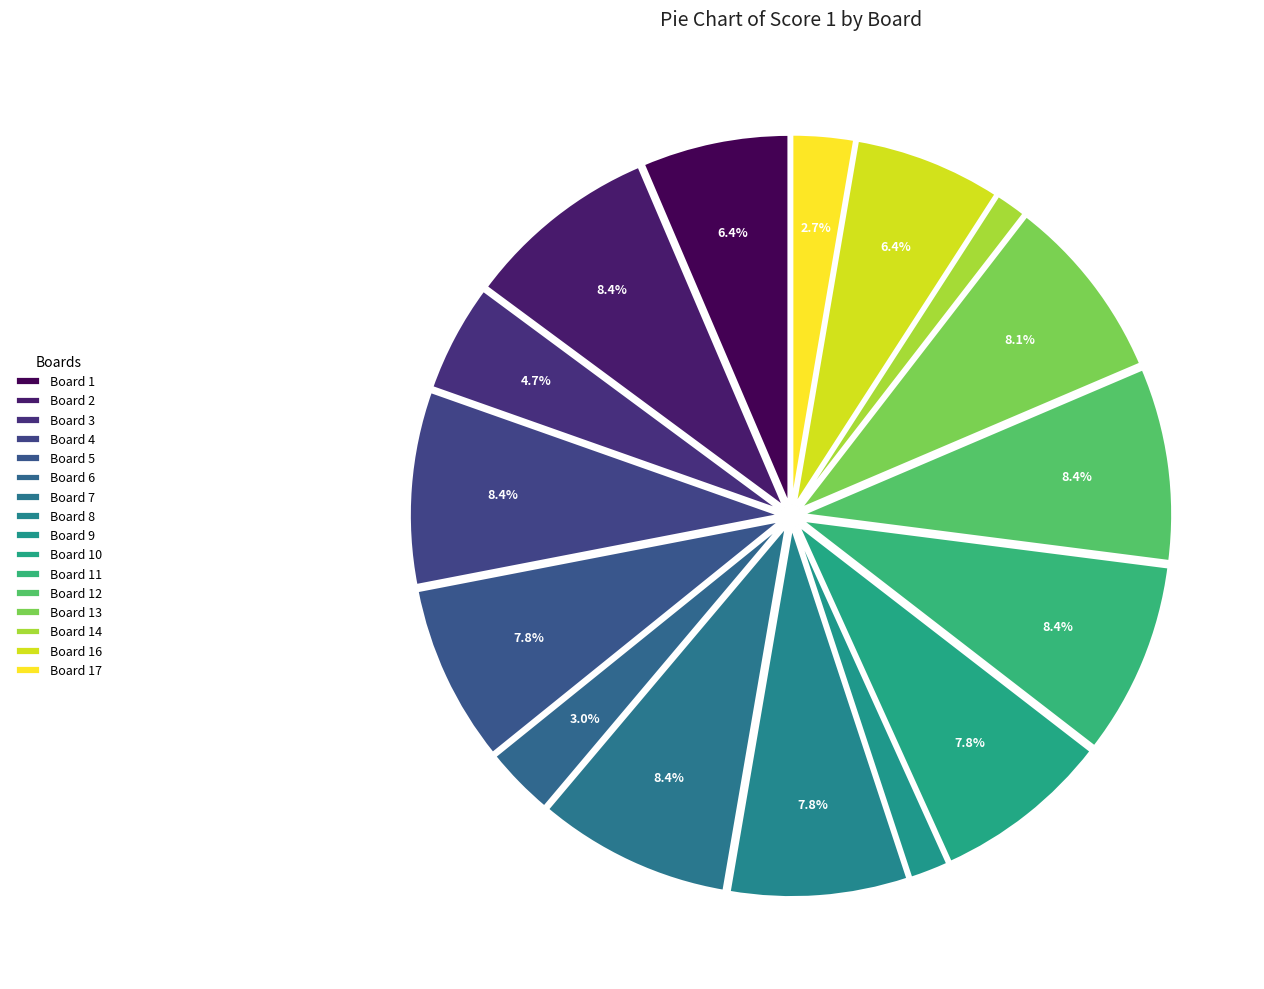

Is there a majority slice in this chart?

No